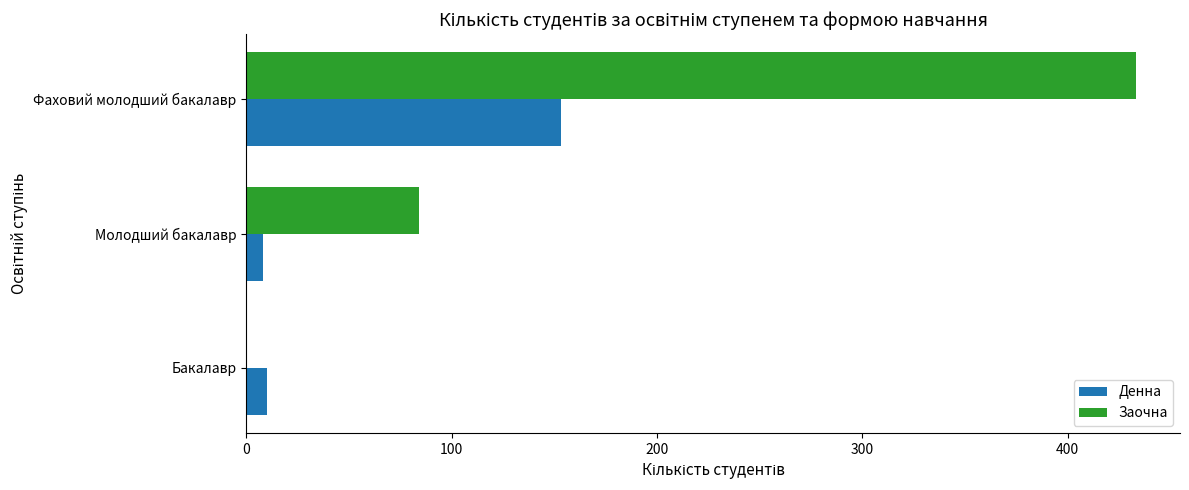

What is the maximum value shown in the chart?

433